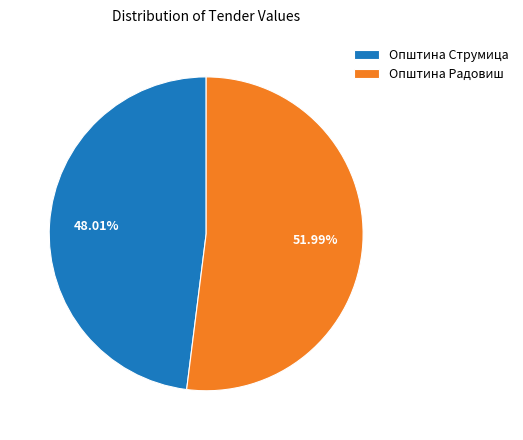

Which has a higher value, Општина Струмица or Општина Радовиш?

Општина Радовиш